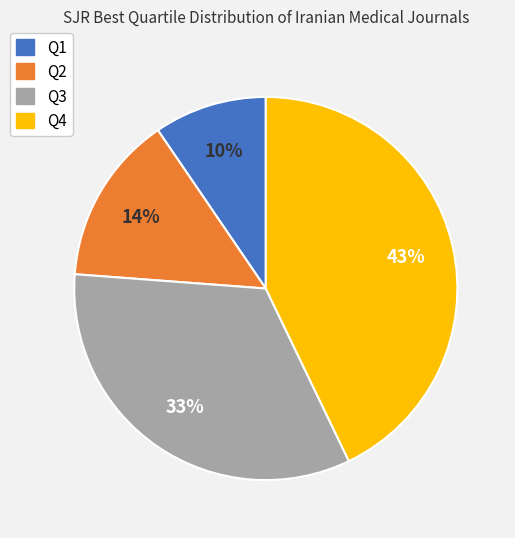

To the nearest percent, what is the average slice percentage?

25%